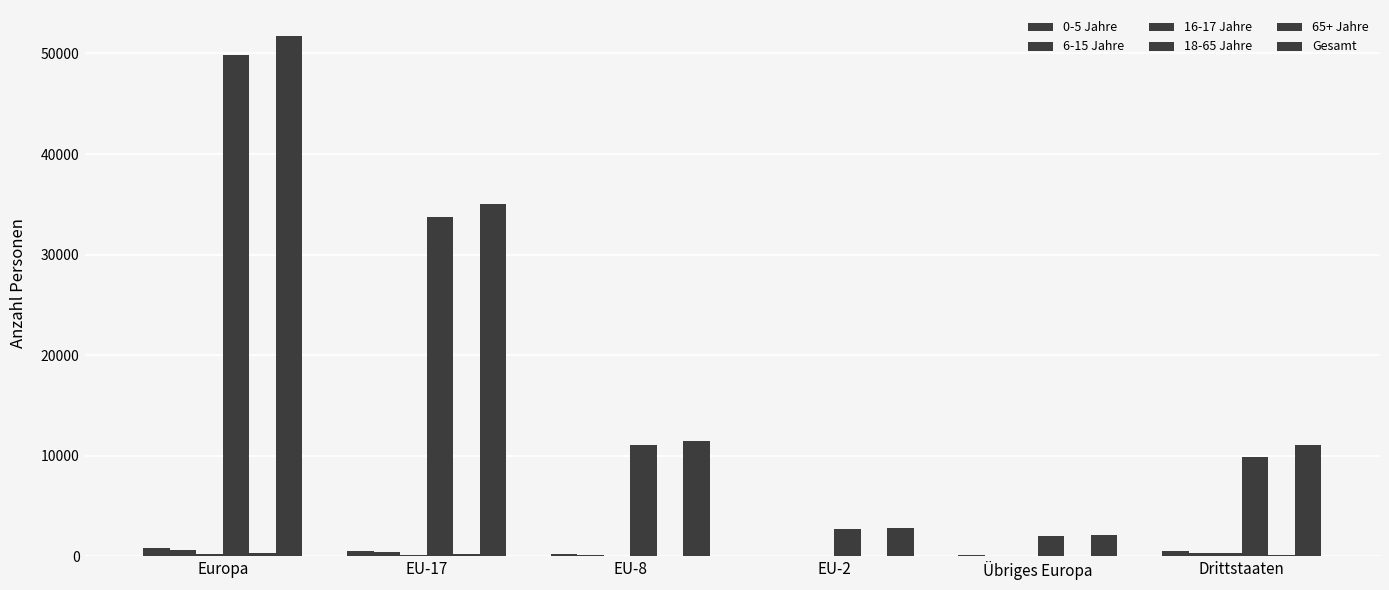

What is the label of the 2nd bar from the right?

Übriges Europa